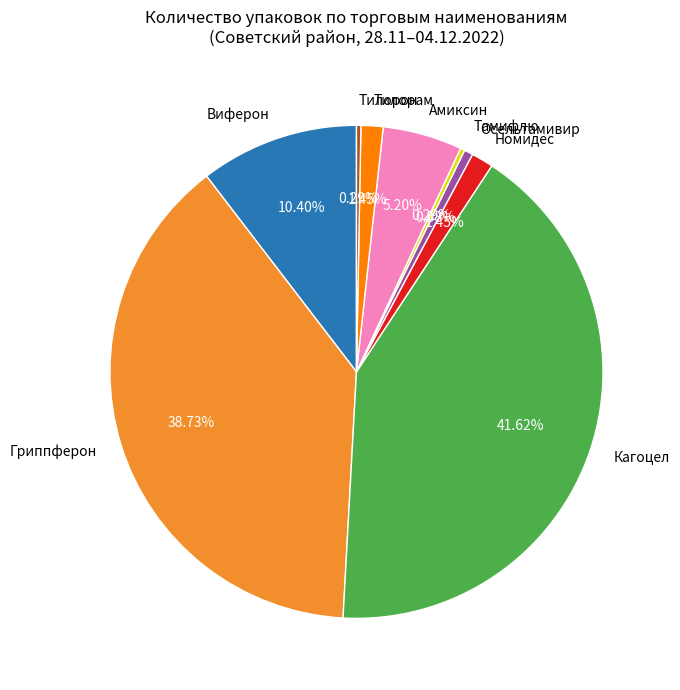

Between Осельтамивир and Тилорам, which is larger?

Тилорам